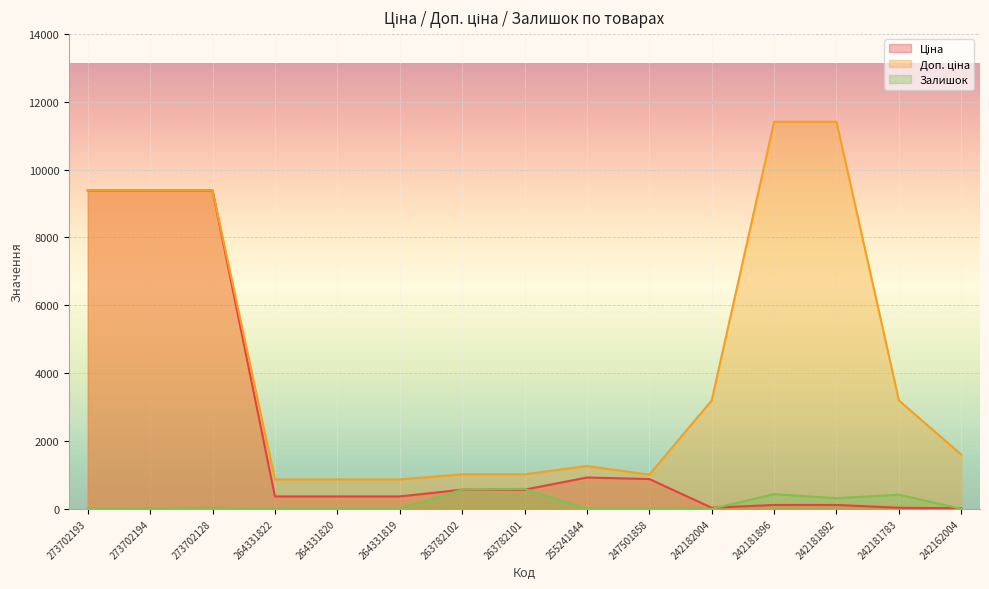

At which category does Залишок reach its first local peak?

273702128